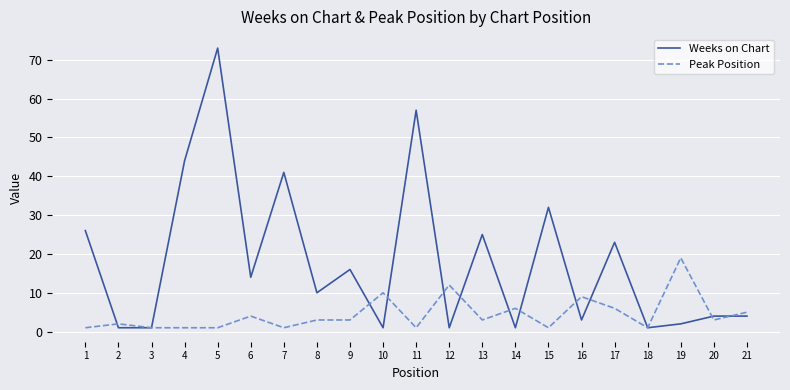

Which series has the largest total across all categories?

Weeks on Chart